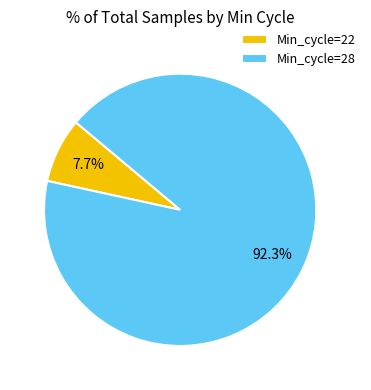

Combined, what portion of the pie is Min_cycle=22 and Min_cycle=28?

100.0%